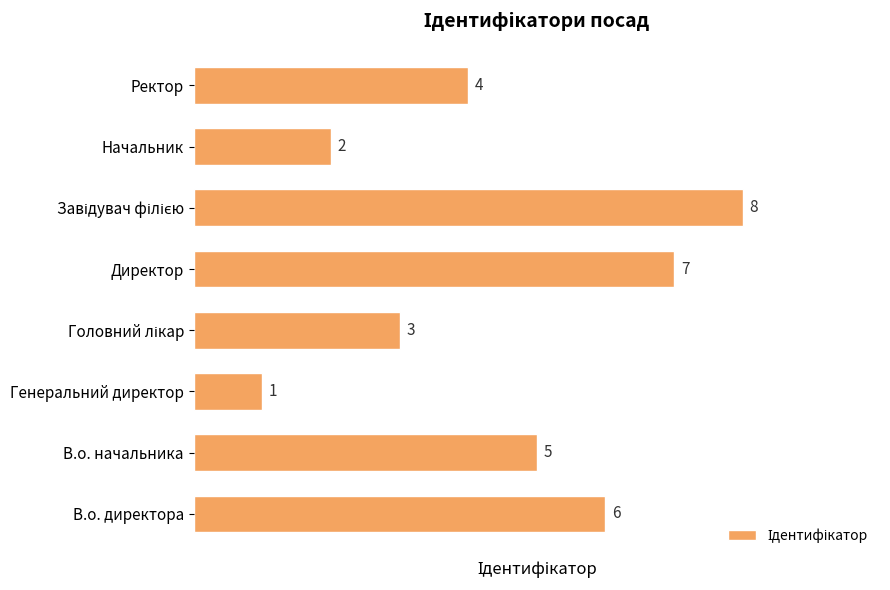

Count the number of data series in this chart.

1